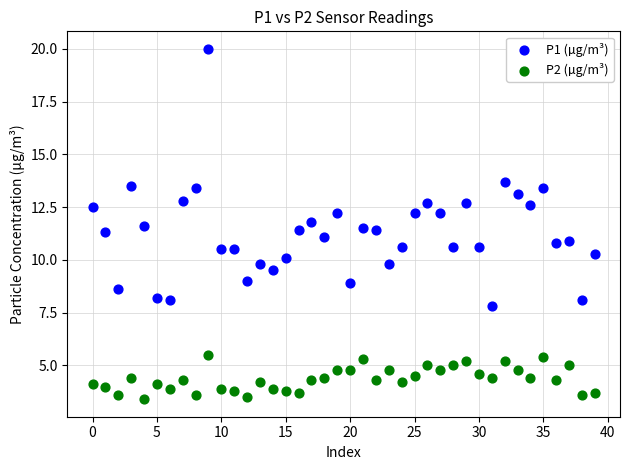

Which series reaches the minimum Y coordinate?

P2 (µg/m³)